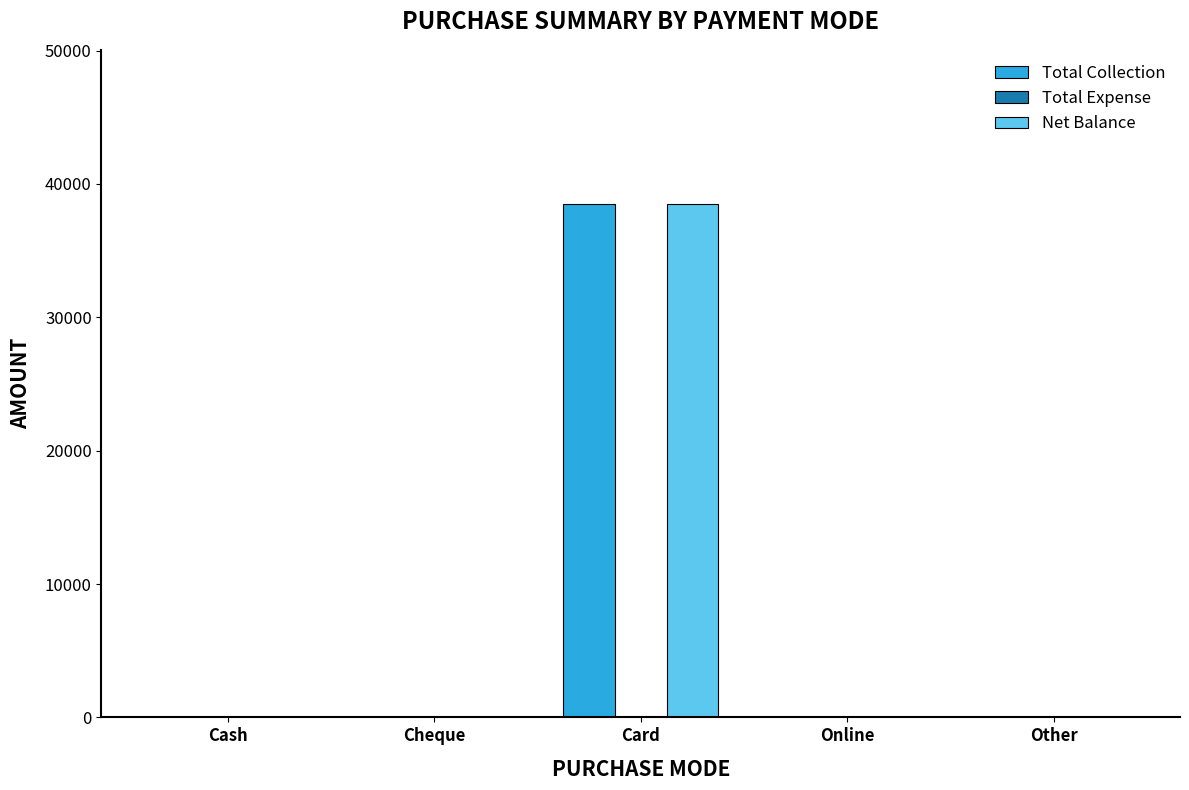

At which category is the sum across all series the highest?

Card